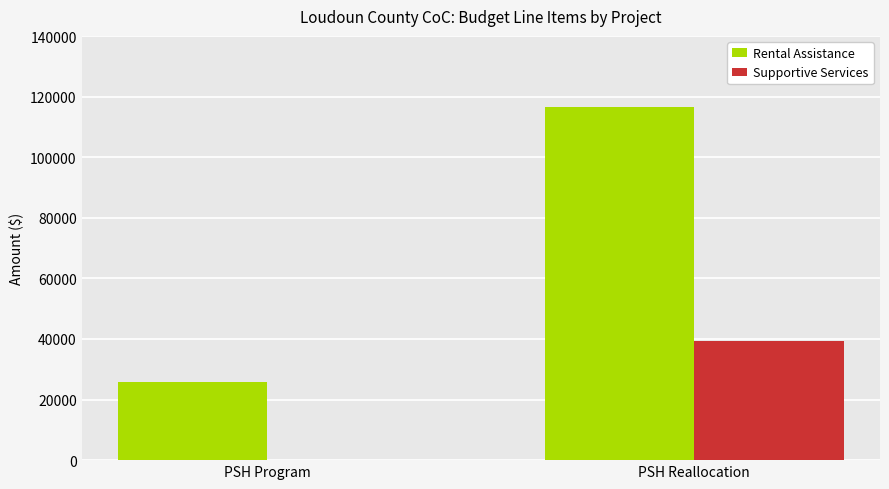

Reading left to right, extract all data points from this chart.

Rental Assistance: PSH Program=25920	PSH Reallocation=116712
Supportive Services: PSH Program=0	PSH Reallocation=39308